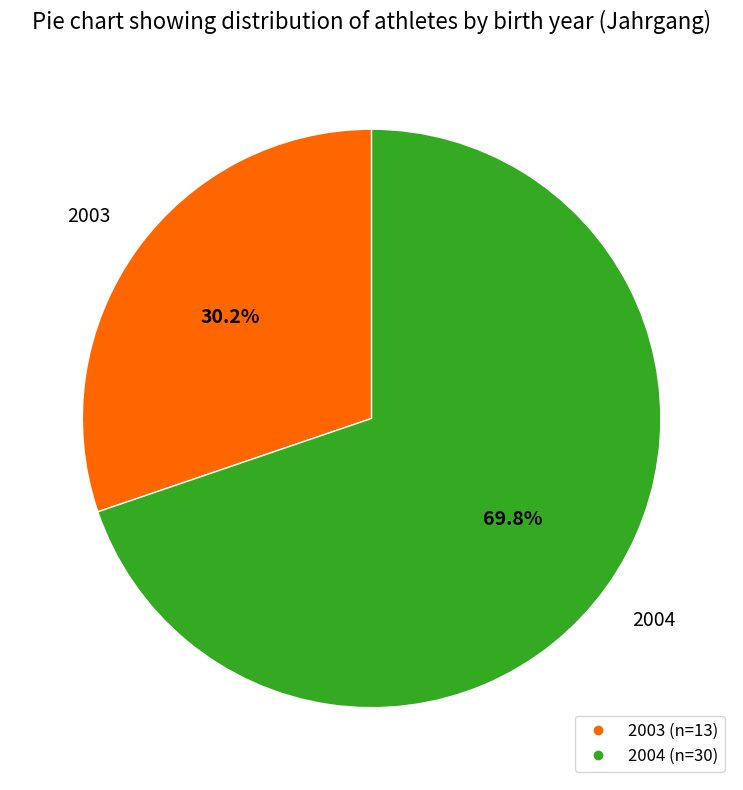

How many segments does this pie chart have?

2